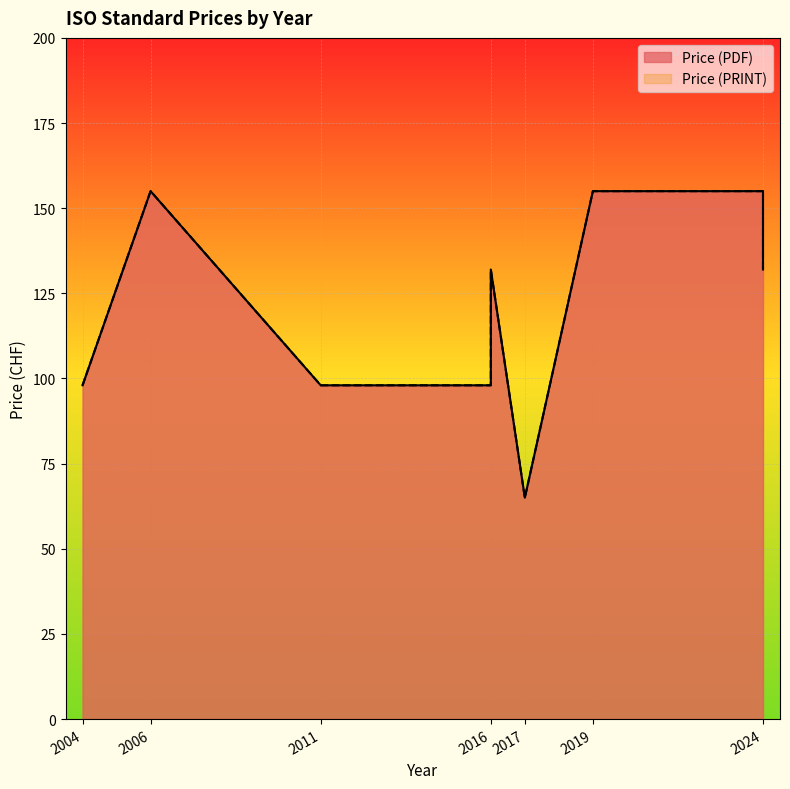

At which category does Price (PDF) reach its first local valley?

2004